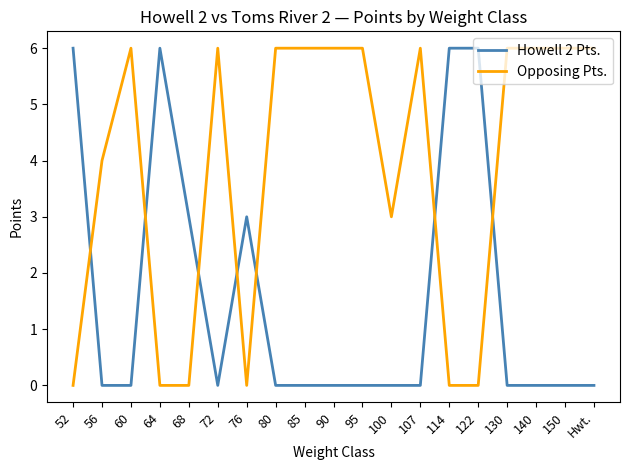

Reading right to left, what are all the values shown in this chart?

Howell 2 Pts.: Hwt.=0	150=0	140=0	130=0	122=6	114=6	107=0	100=0	95=0	90=0	85=0	80=0	76=3	72=0	68=3	64=6	60=0	56=0	52=6
Opposing Pts.: Hwt.=6	150=6	140=6	130=6	122=0	114=0	107=6	100=3	95=6	90=6	85=6	80=6	76=0	72=6	68=0	64=0	60=6	56=4	52=0